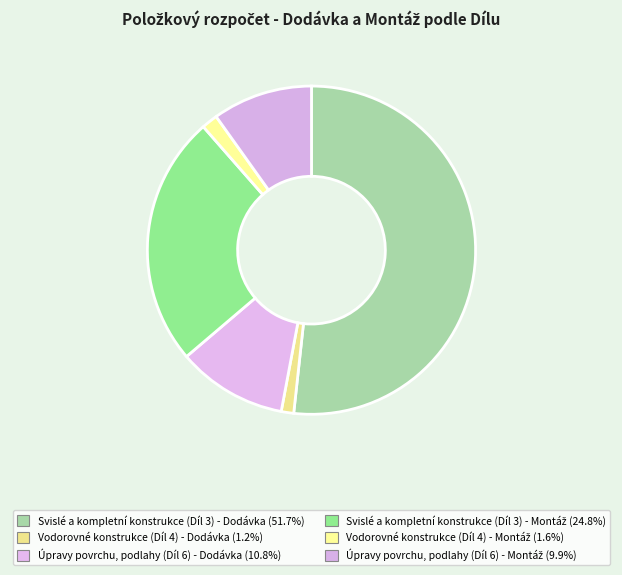

How many slices are in this pie chart?

6